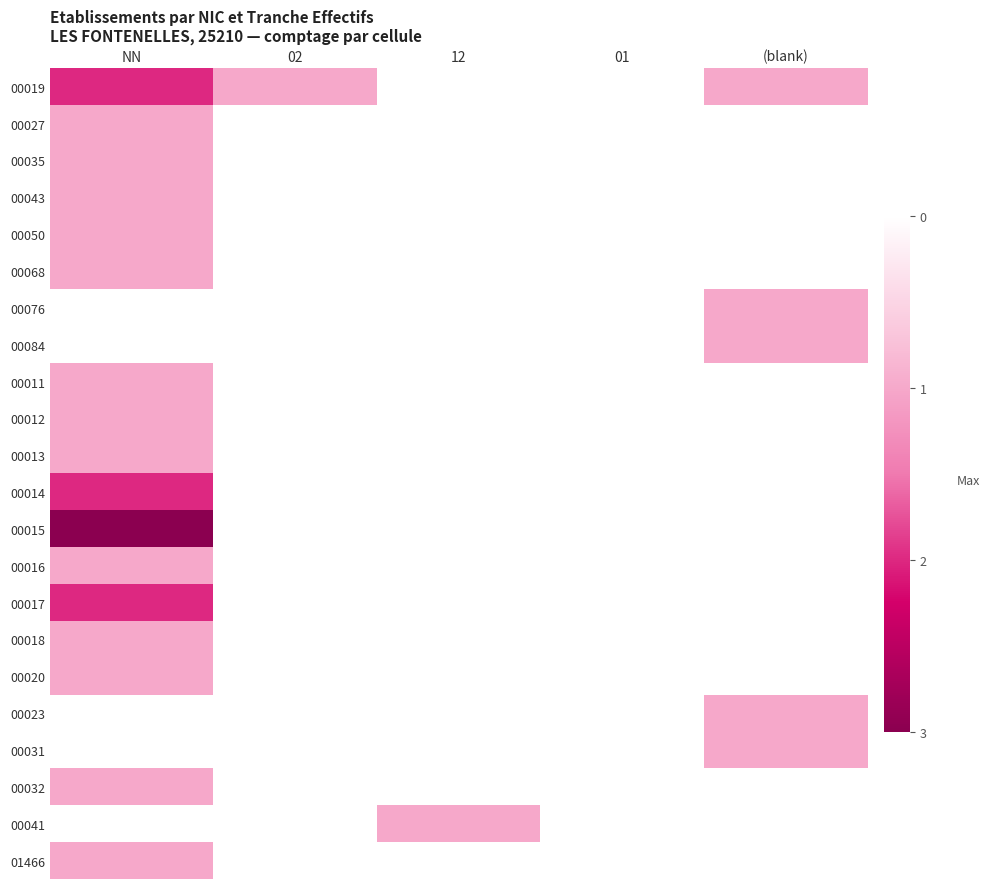

At which category is the sum across all series the highest?

NN